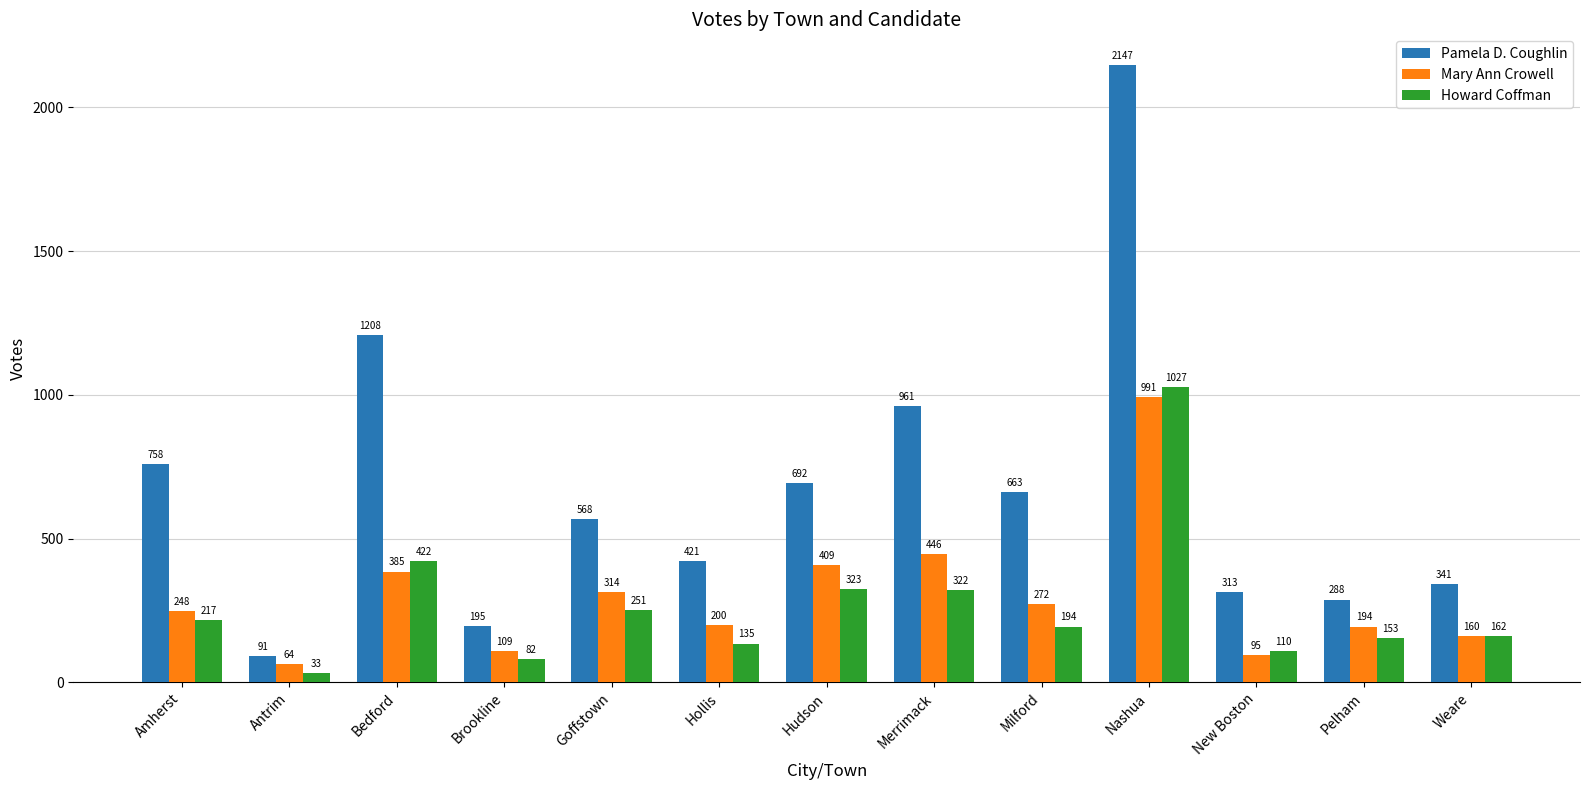

What is the difference between the highest and lowest values at New Boston?

218